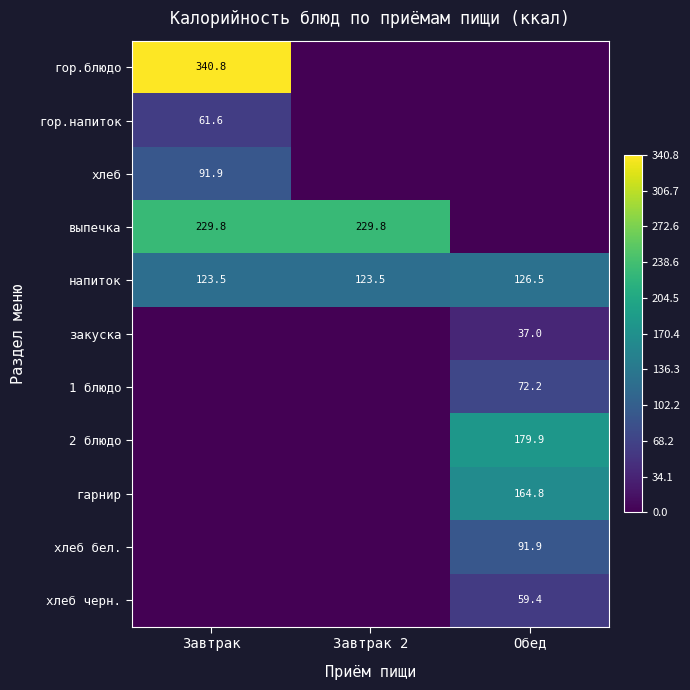

What is the total value across all series at Обед?

731.7